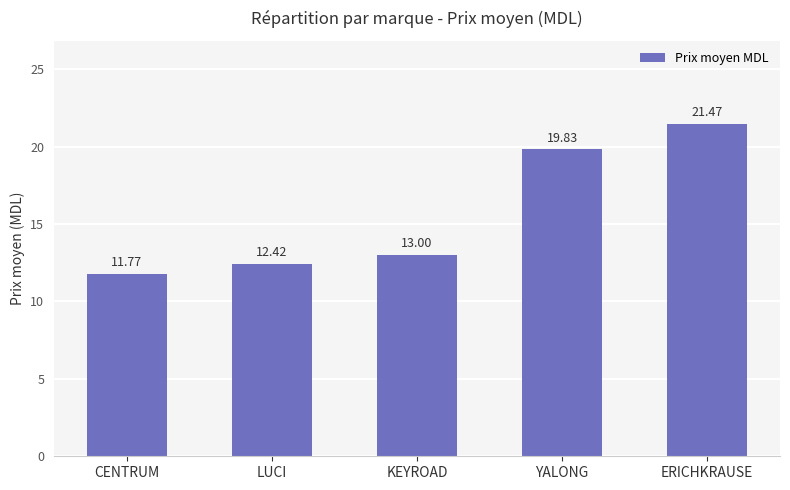

Does the chart contain any negative values?

No